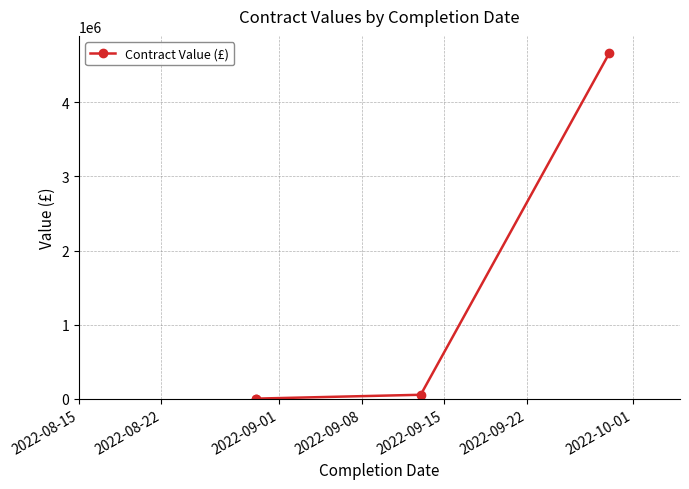

What is the greatest value displayed?

4662961